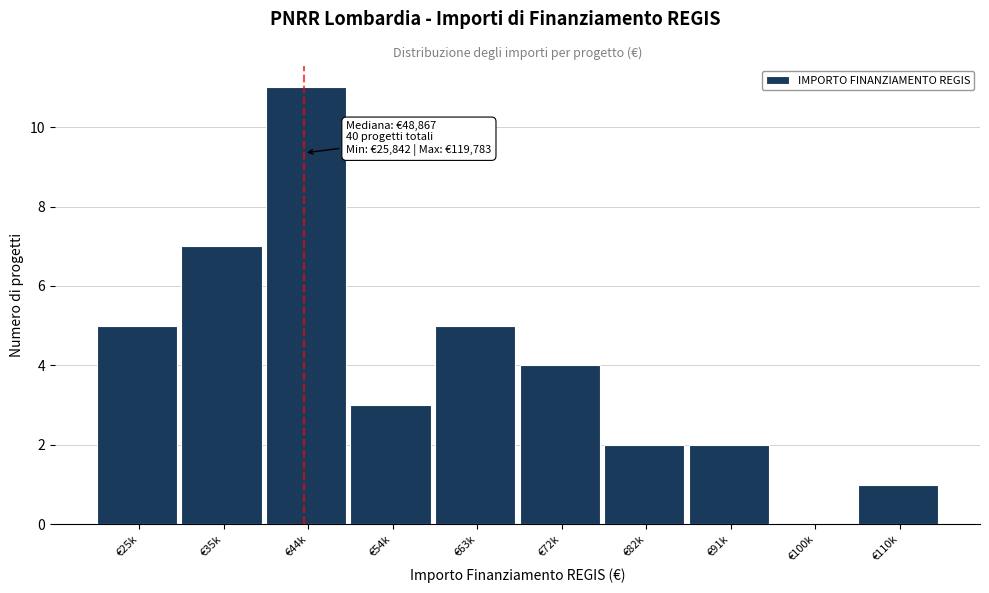

Reading left to right, transcribe all the data shown in this chart.

€25k=5	€35k=7	€44k=11	€54k=3	€63k=5	€72k=4	€82k=2	€91k=2	€100k=0	€110k=1